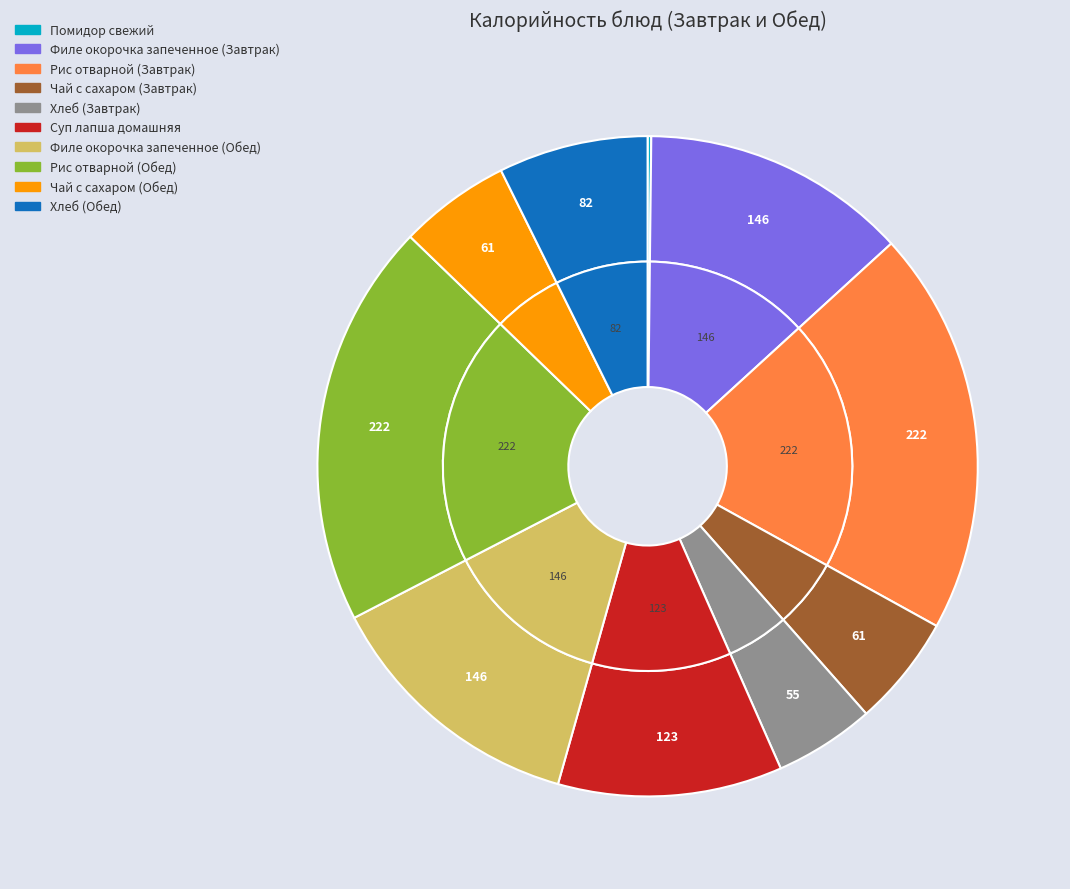

How many segments does this pie chart have?

10